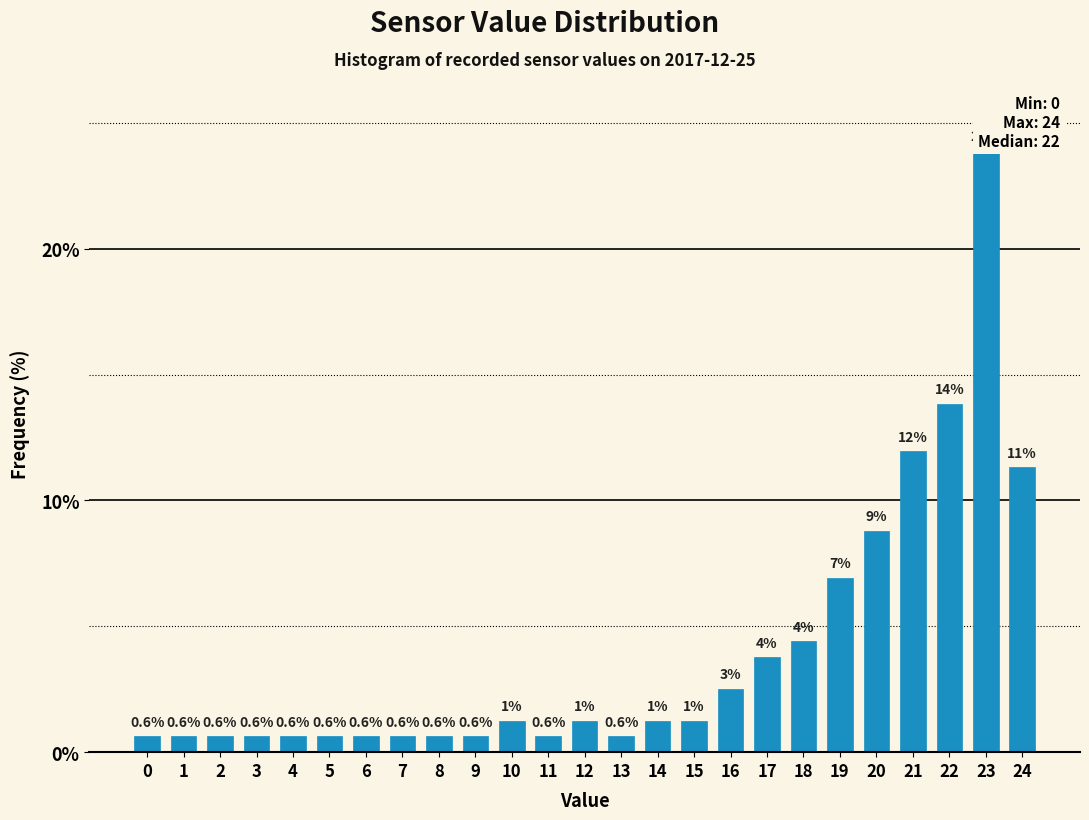

Is it true that the value at 0 is 0.6?

True